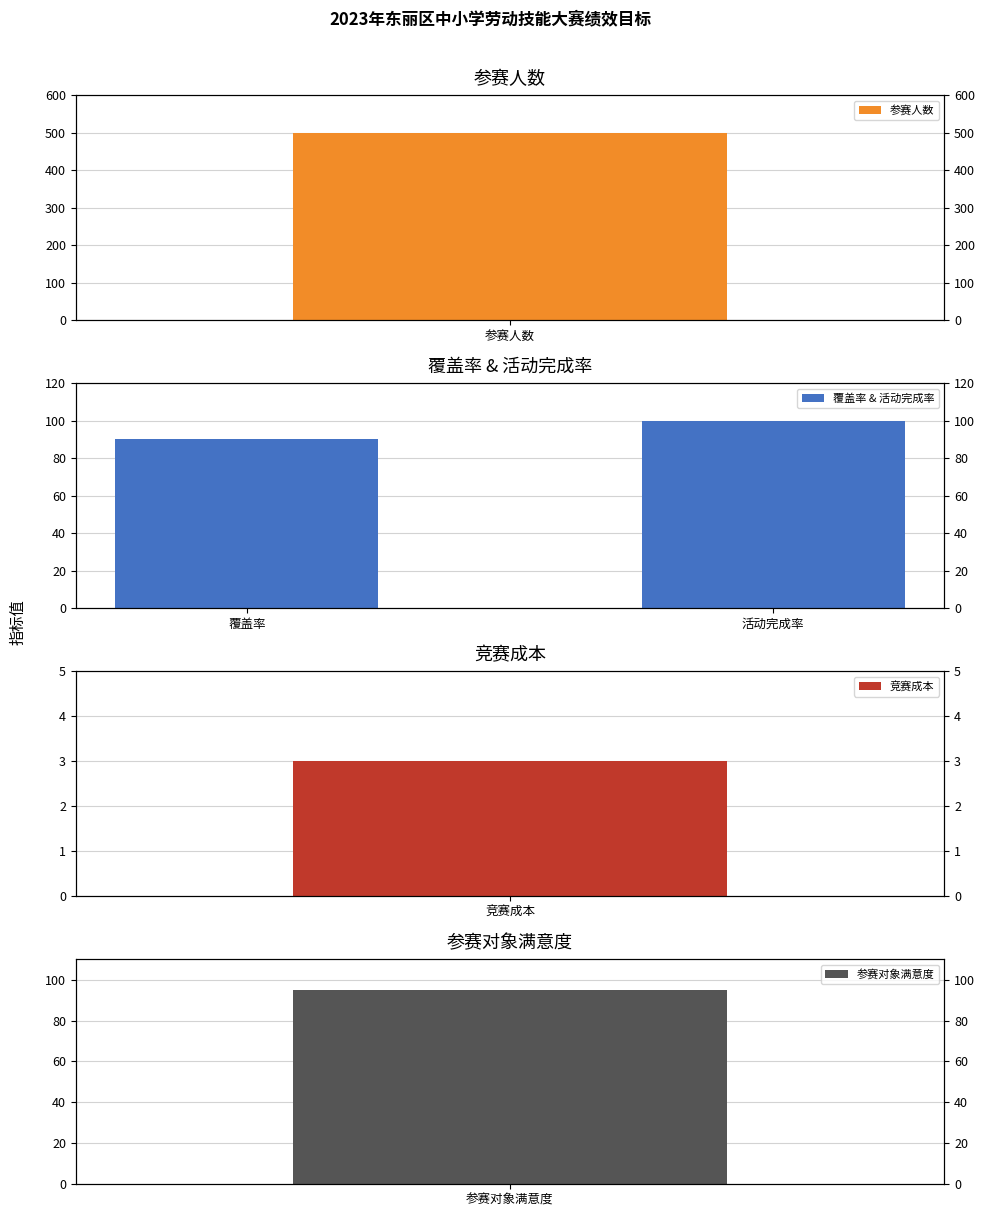

Does the chart contain stacked bars?

No